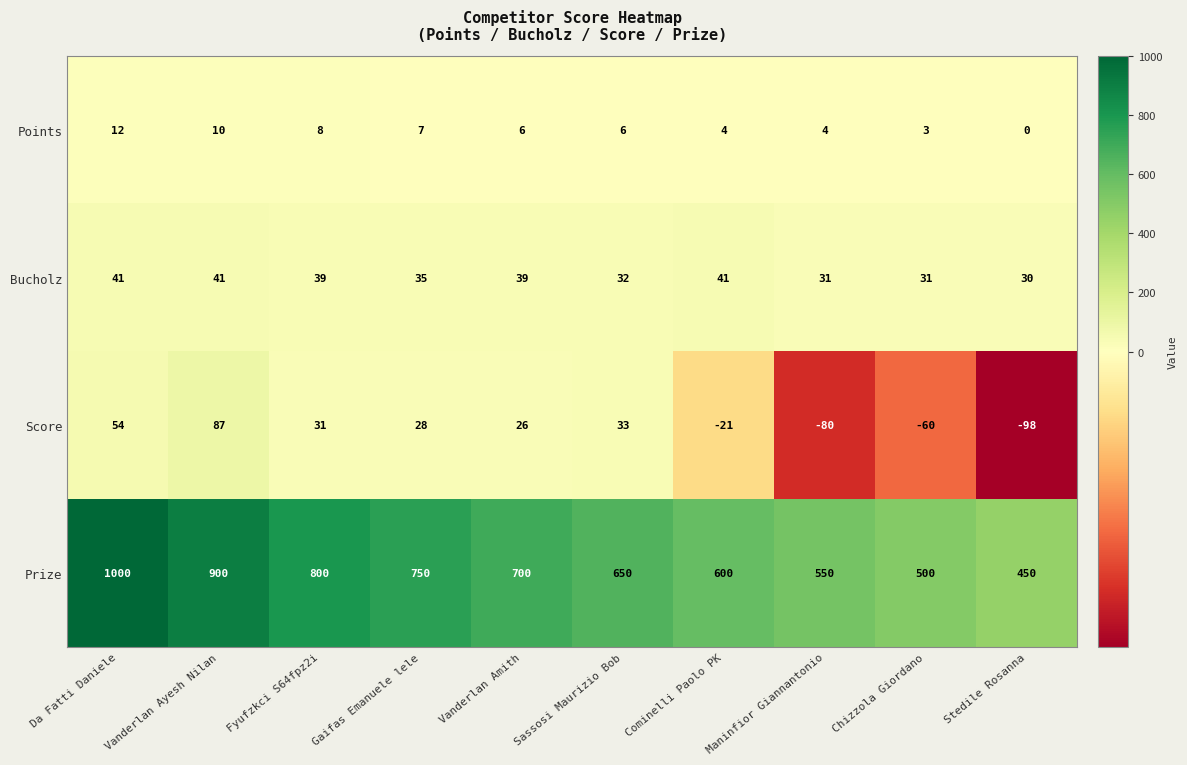

How many distinct data groups are displayed?

4